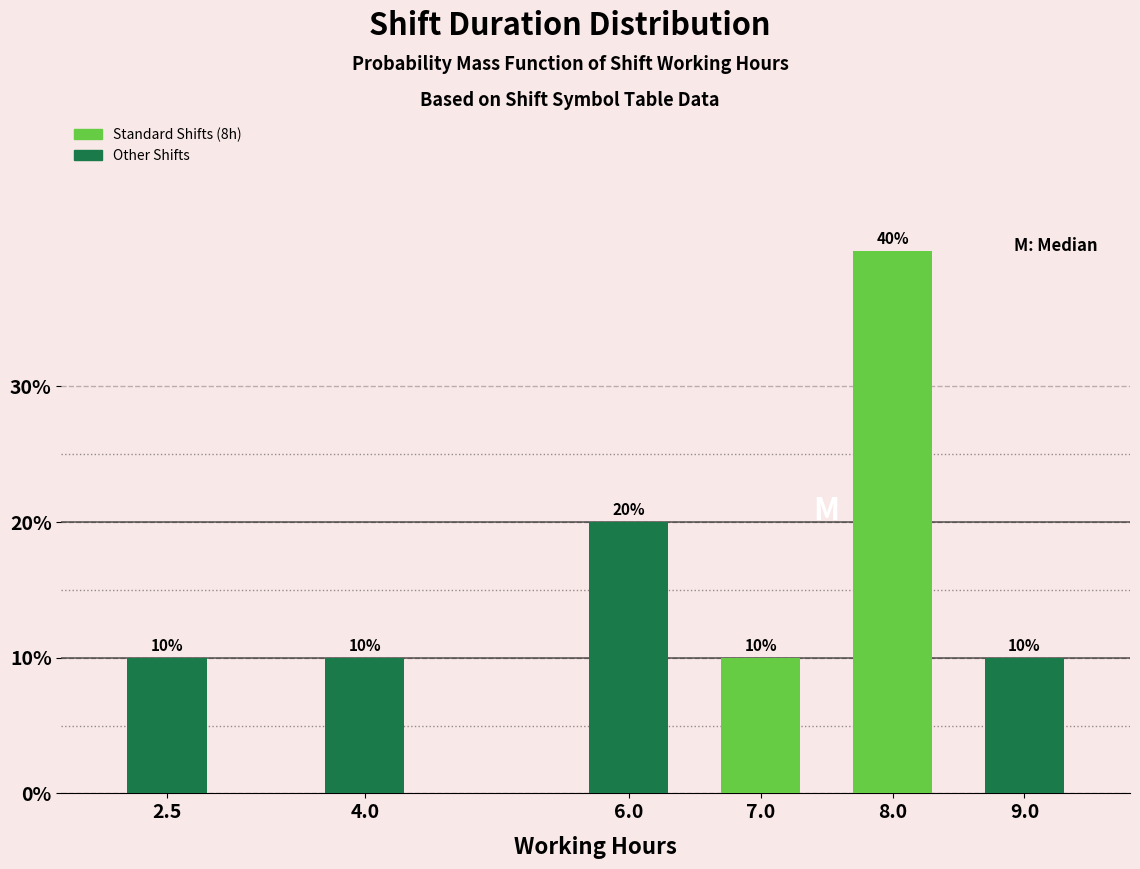

Reading right to left, transcribe all the data shown in this chart.

10	40	10	20	10	10